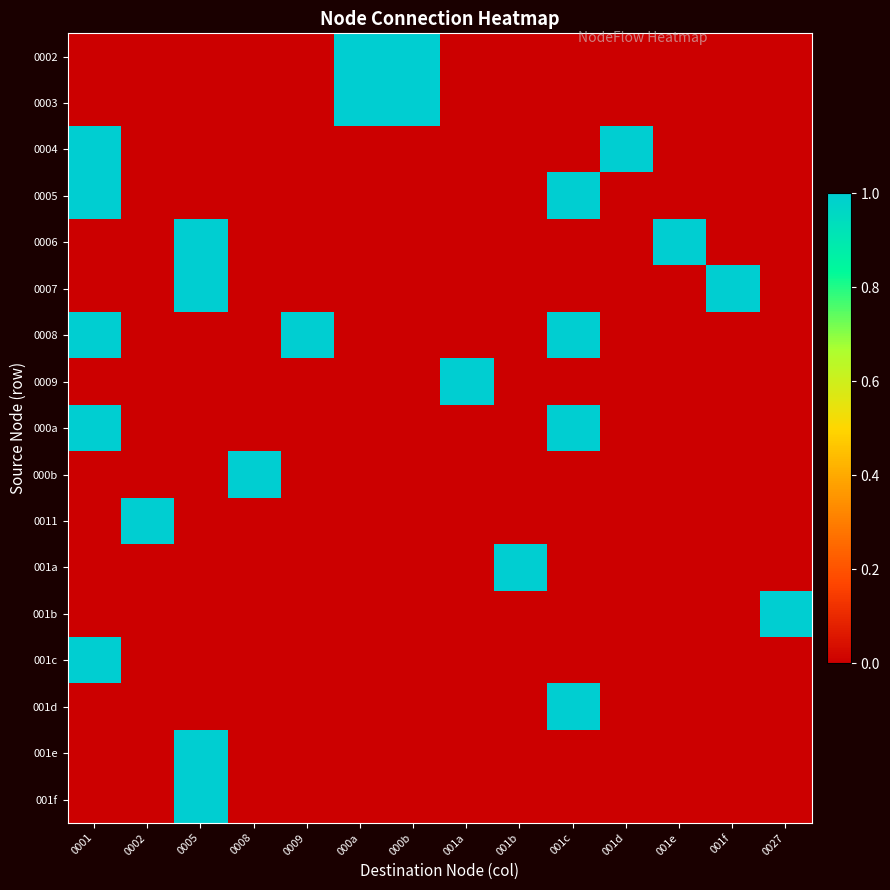

How many series are shown in this chart?

17